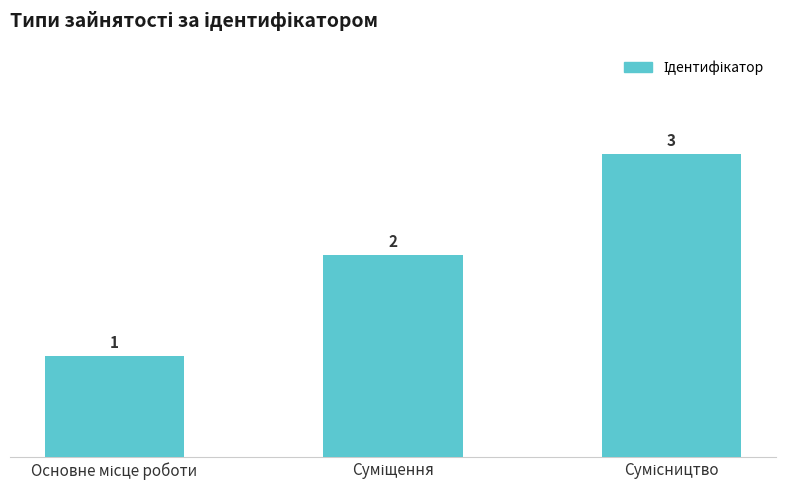

What is the smallest value displayed?

1